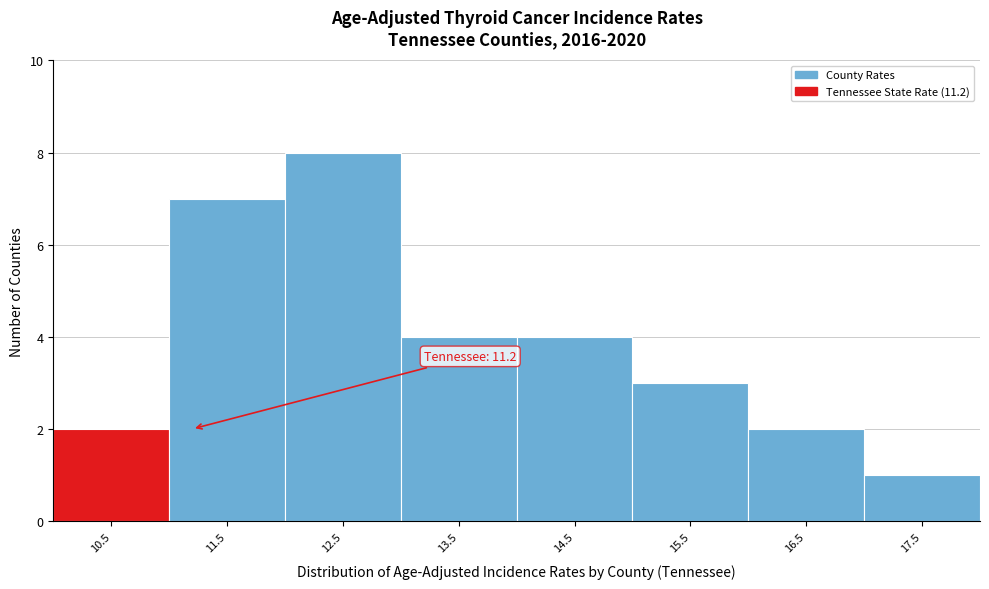

Reading left to right, transcribe all the data shown in this chart.

2	7	8	4	4	3	2	1